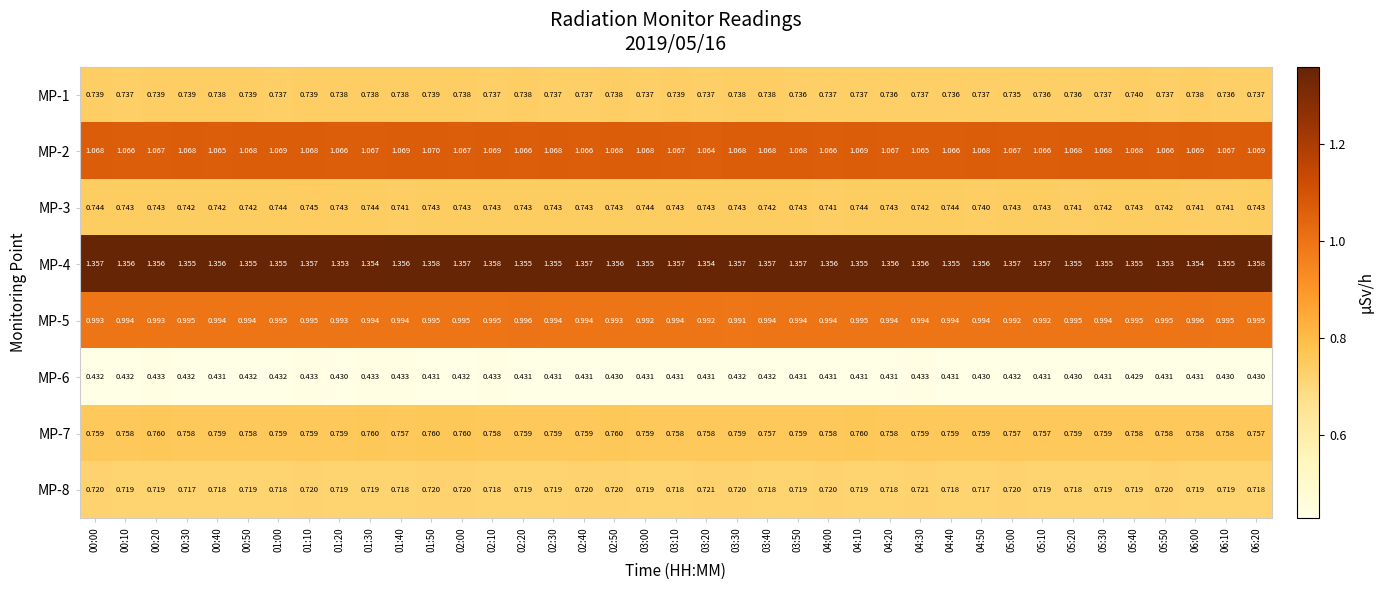

Is the value of MP-6 at 04:10 greater than the value of MP-3 at 05:10?

No